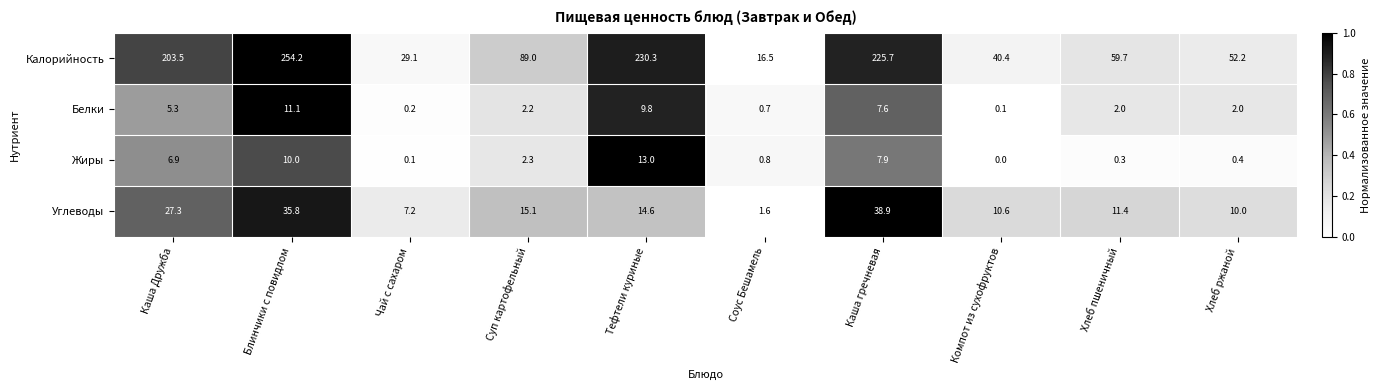

What is the average value of the Жиры series?

4.2